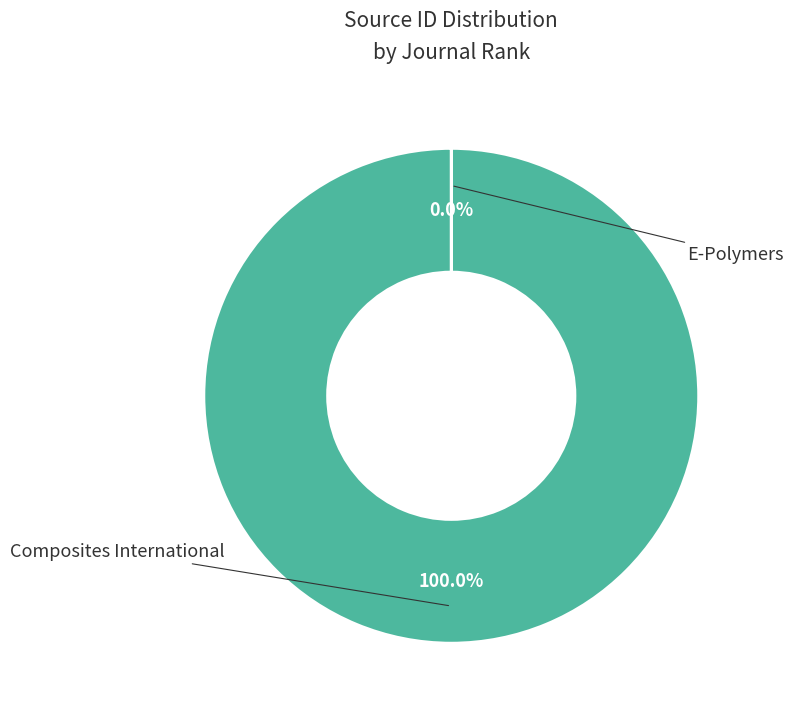

Does any single category account for the majority?

Yes